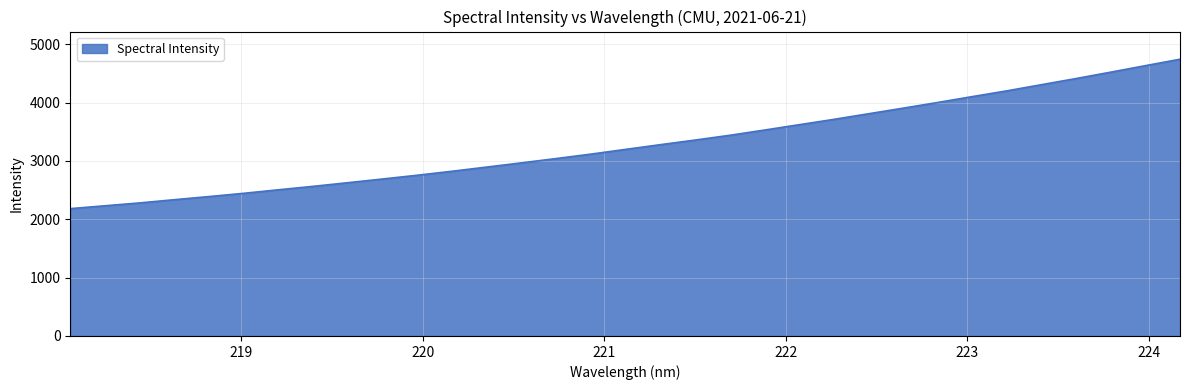

How many values exceed 3197?

17